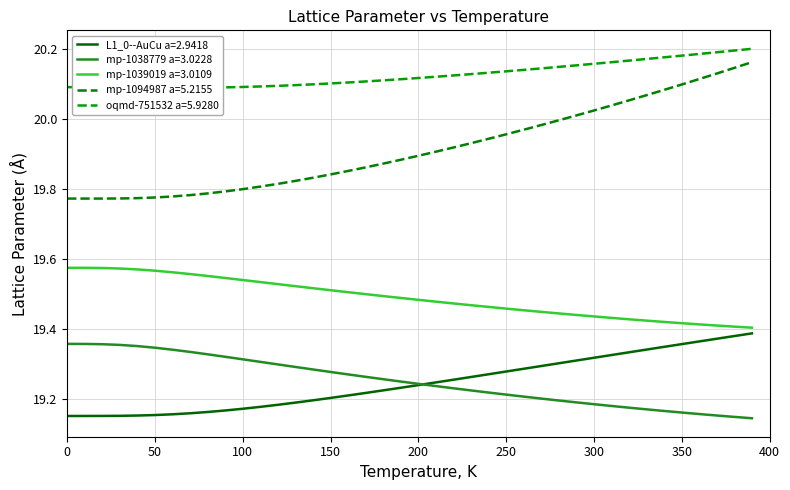

What is the lowest value of the oqmd-751532 a=5.9280 series?

20.1